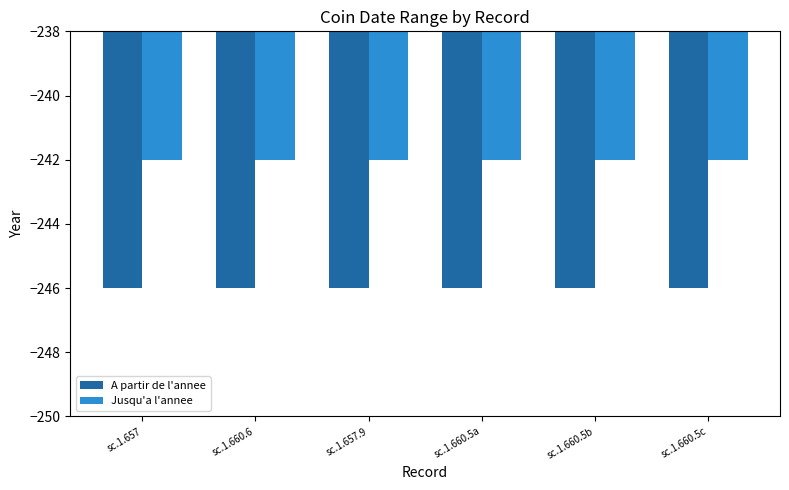

What is the sum of all A partir de l'annee values?

-1476